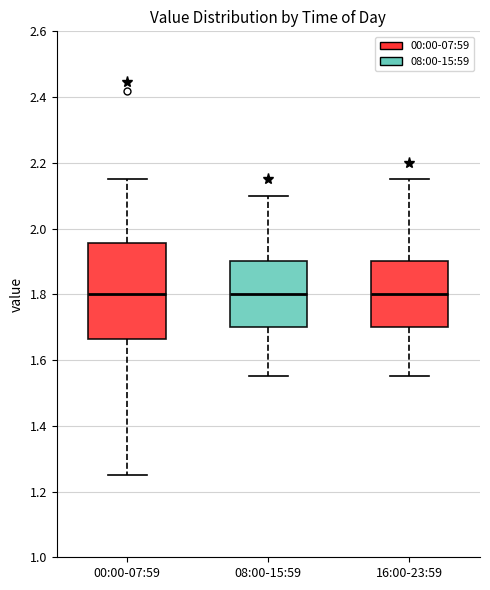

Reading left to right, transcribe this box plot: for each box, give where its median line is, the range the box spans, and where its two whiskers end, as read against the y-axis. The values are not printed on the chart, so give them approximately, as read against the axis.

00:00-07:59: median 1.80, box 1.66 to 1.96, whiskers 1.26 to 2.16
08:00-15:59: median 1.80, box 1.70 to 1.90, whiskers 1.56 to 2.10
16:00-23:59: median 1.80, box 1.70 to 1.90, whiskers 1.56 to 2.16